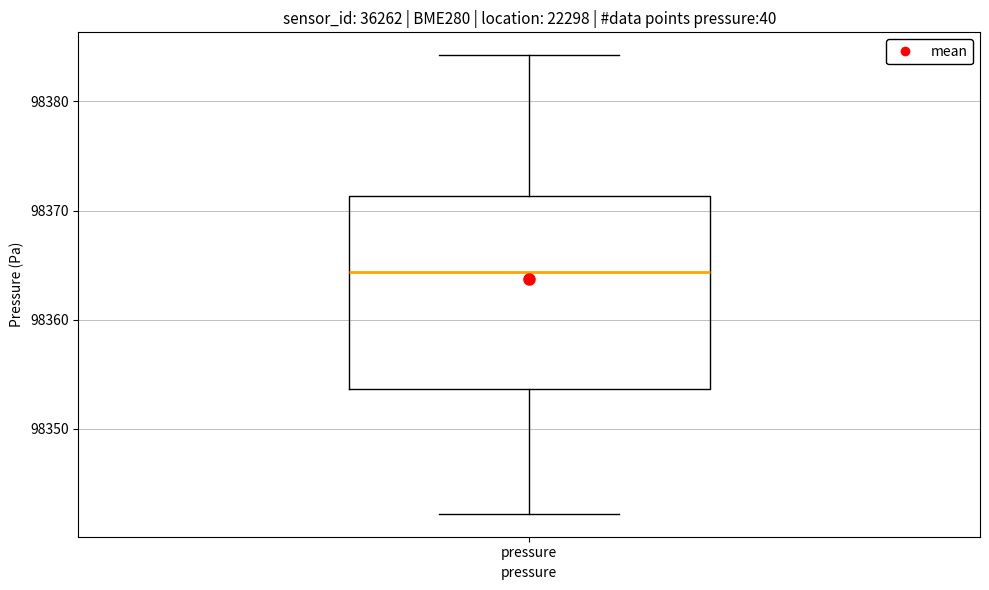

Read this box plot against the y-axis: the position of the median line, the range covered by the box, and the ends of both whiskers. The values are not printed on the chart, so give them approximately, as read against the axis.

median 98364, box 98354 to 98371, whiskers 98342 to 98384